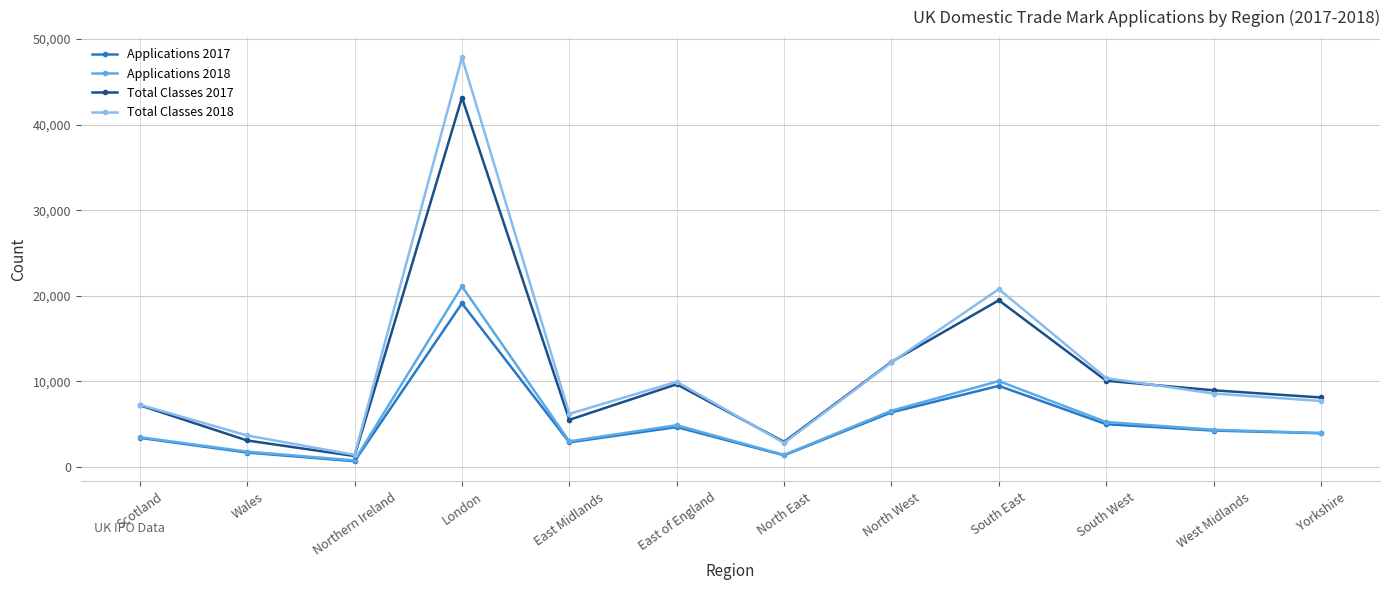

What is the average value of the Total Classes 2018 series?

11584